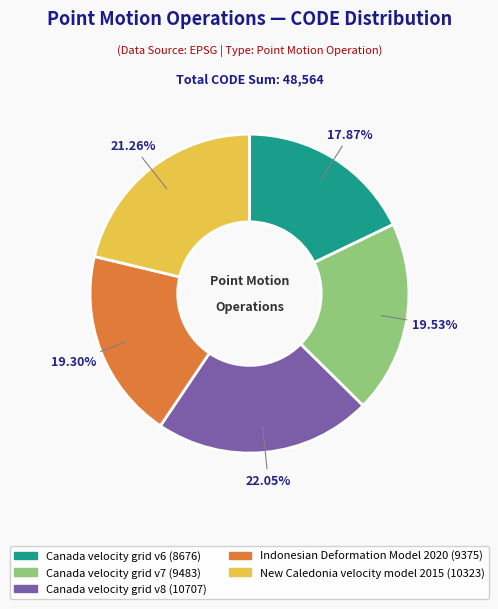

Between New Caledonia velocity model 2015 and Canada velocity grid v6, which is larger?

New Caledonia velocity model 2015